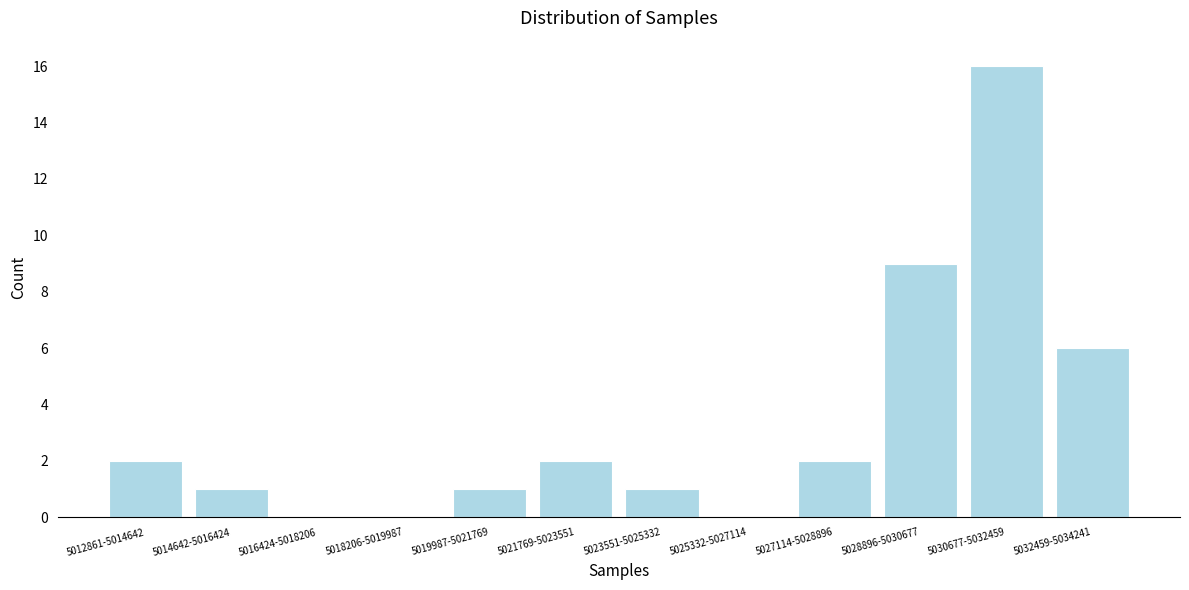

Reading left to right, extract all data points from this chart.

5012861-5014642=2	5014642-5016424=1	5016424-5018206=0	5018206-5019987=0	5019987-5021769=1	5021769-5023551=2	5023551-5025332=1	5025332-5027114=0	5027114-5028896=2	5028896-5030677=9	5030677-5032459=16	5032459-5034241=6